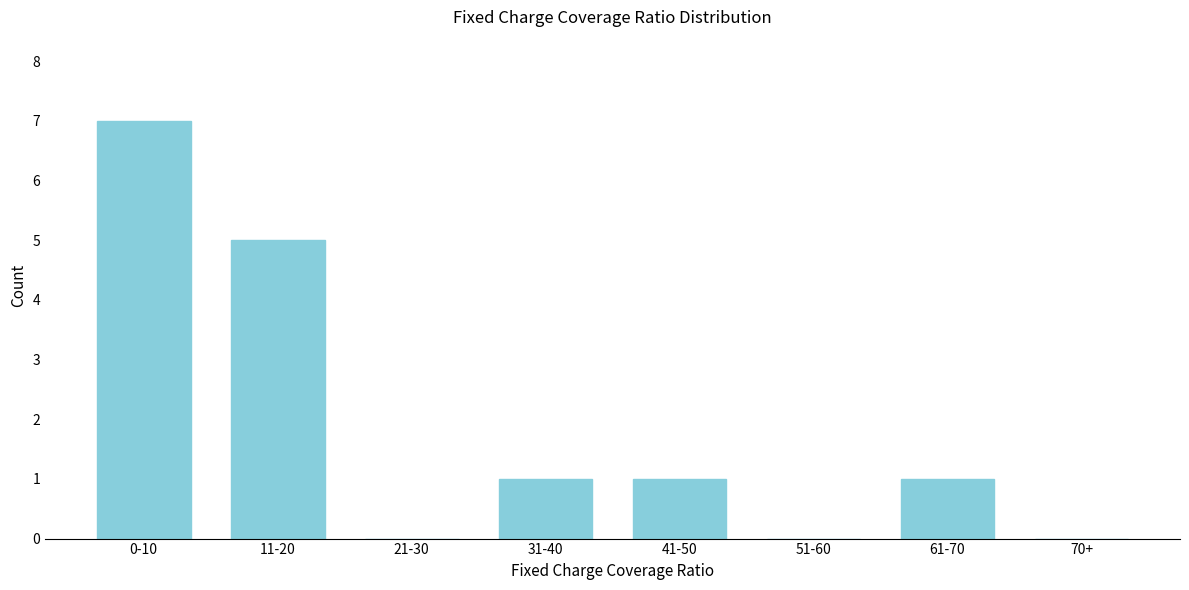

Reading left to right, extract all data points from this chart.

0-10=7	11-20=5	21-30=0	31-40=1	41-50=1	51-60=0	61-70=1	70+=0